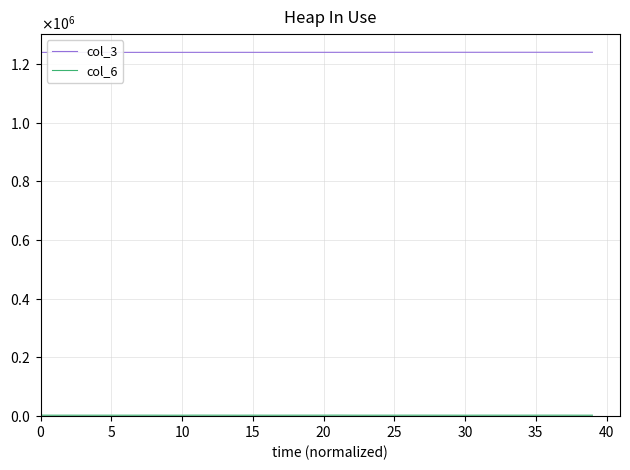

True or false: col_3 and col_6 cross at least once.

False